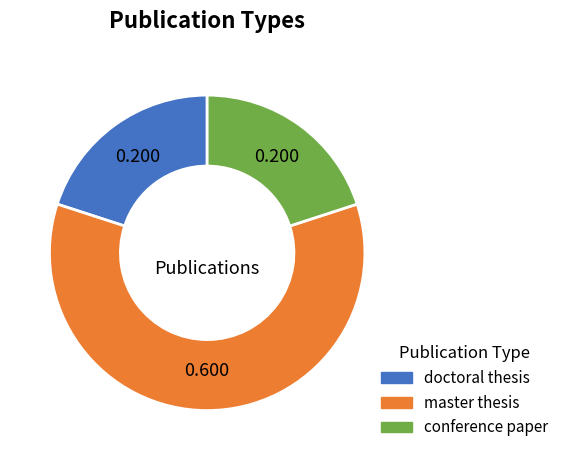

What is the majority slice?

master thesis